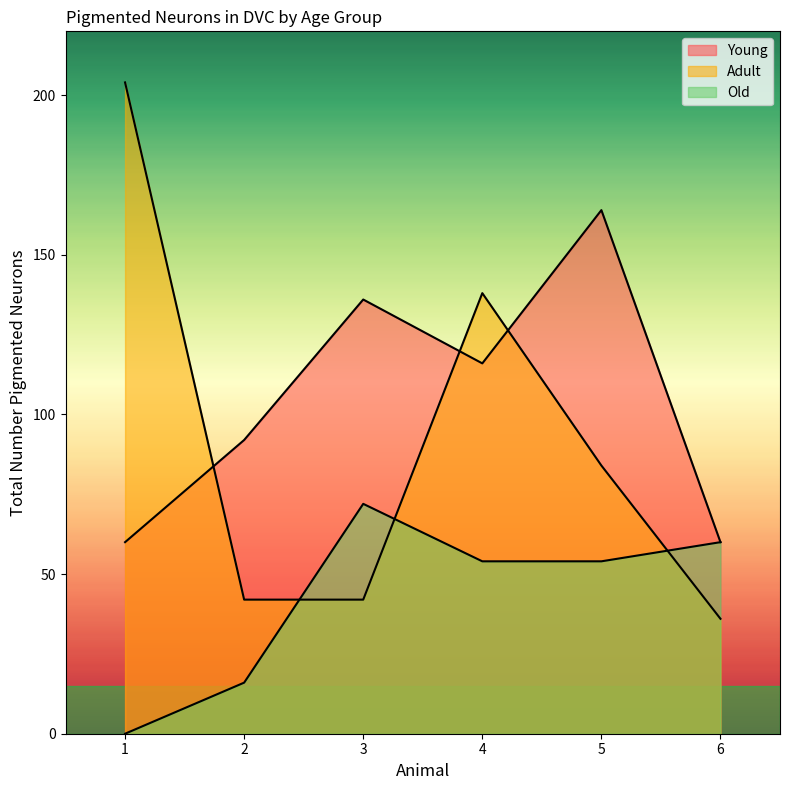

True or false: Adult has a value of 61 at 6.

False